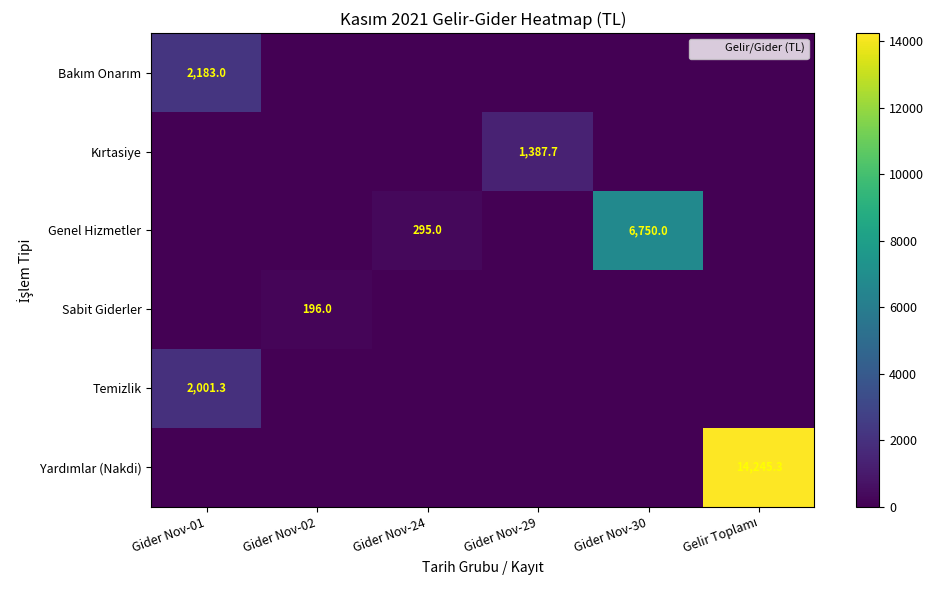

At which category is the sum across all series the highest?

Gelir Toplamı